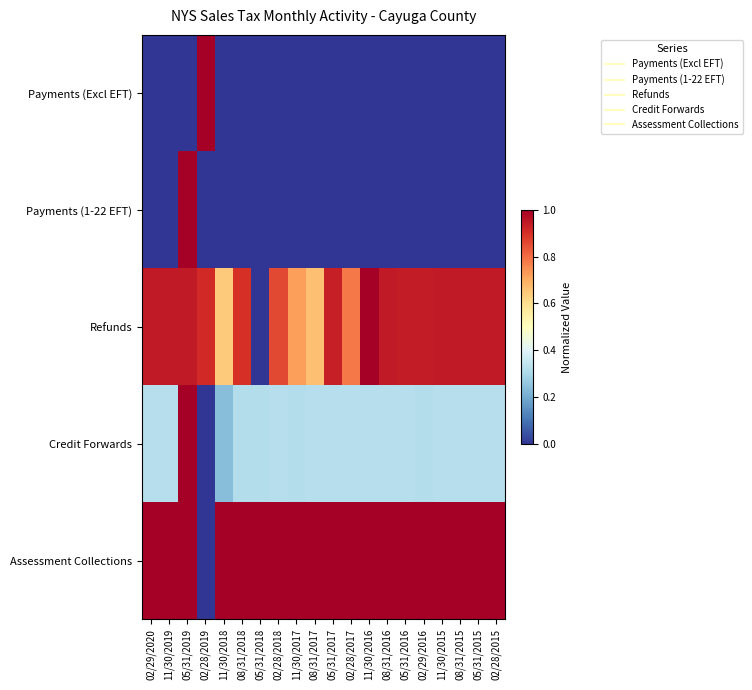

Reading left to right, list all the values displayed in this chart.

Payments (Excl EFT): 02/29/2020=0.0	11/30/2019=0.0	05/31/2019=0.0	02/28/2019=1.0	11/30/2018=0.0	08/31/2018=0.0	05/31/2018=0.0	02/28/2018=0.0	11/30/2017=0.0	08/31/2017=0.0	05/31/2017=0.0	02/28/2017=0.0	11/30/2016=0.0	08/31/2016=0.0	05/31/2016=0.0	02/29/2016=0.0	11/30/2015=0.0	08/31/2015=0.0	05/31/2015=0.0	02/28/2015=0.0
Payments (1-22 EFT): 02/29/2020=0.0	11/30/2019=0.0	05/31/2019=1.0	02/28/2019=0.0	11/30/2018=0.0	08/31/2018=0.0	05/31/2018=0.0	02/28/2018=0.0	11/30/2017=0.0	08/31/2017=0.0	05/31/2017=0.0	02/28/2017=0.0	11/30/2016=0.0	08/31/2016=0.0	05/31/2016=0.0	02/29/2016=0.0	11/30/2015=0.0	08/31/2015=0.0	05/31/2015=0.0	02/28/2015=0.0
Refunds: 02/29/2020=0.9	11/30/2019=0.9	05/31/2019=0.9	02/28/2019=0.9	11/30/2018=0.6	08/31/2018=0.9	05/31/2018=0.0	02/28/2018=0.9	11/30/2017=0.7	08/31/2017=0.7	05/31/2017=0.9	02/28/2017=0.8	11/30/2016=1.0	08/31/2016=0.9	05/31/2016=0.9	02/29/2016=0.9	11/30/2015=0.9	08/31/2015=0.9	05/31/2015=0.9	02/28/2015=0.9
Credit Forwards: 02/29/2020=0.3	11/30/2019=0.3	05/31/2019=1.0	02/28/2019=0.0	11/30/2018=0.2	08/31/2018=0.3	05/31/2018=0.3	02/28/2018=0.3	11/30/2017=0.3	08/31/2017=0.3	05/31/2017=0.3	02/28/2017=0.3	11/30/2016=0.3	08/31/2016=0.3	05/31/2016=0.3	02/29/2016=0.3	11/30/2015=0.3	08/31/2015=0.3	05/31/2015=0.3	02/28/2015=0.3
Assessment Collections: 02/29/2020=1.0	11/30/2019=1.0	05/31/2019=1.0	02/28/2019=0.0	11/30/2018=1.0	08/31/2018=1.0	05/31/2018=1.0	02/28/2018=1.0	11/30/2017=1.0	08/31/2017=1.0	05/31/2017=1.0	02/28/2017=1.0	11/30/2016=1.0	08/31/2016=1.0	05/31/2016=1.0	02/29/2016=1.0	11/30/2015=1.0	08/31/2015=1.0	05/31/2015=1.0	02/28/2015=1.0